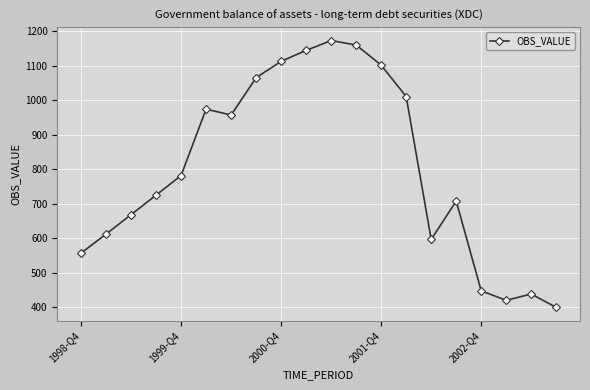

What is the minimum value shown in the chart?

399.9